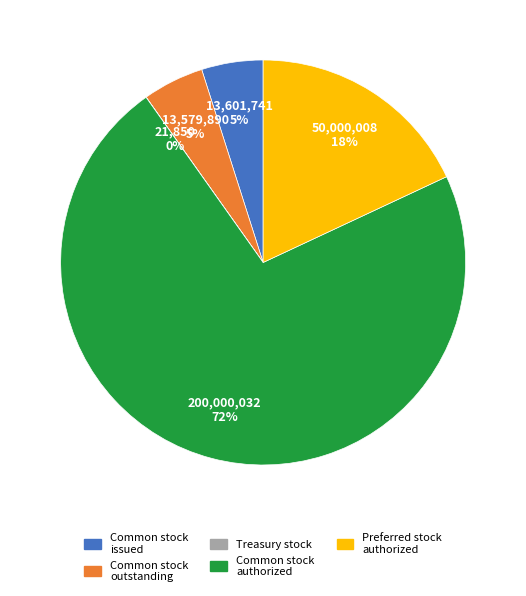

The Preferred stock authorized slice represents 18% of the pie. True or false?

True